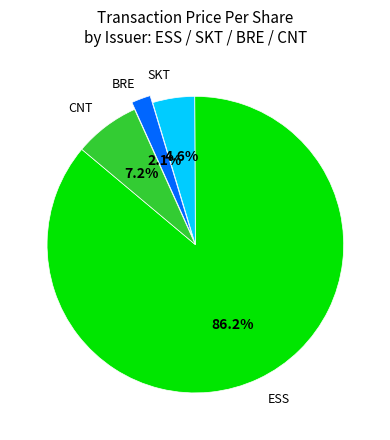

How much of the chart is everything except SKT?

95.4%